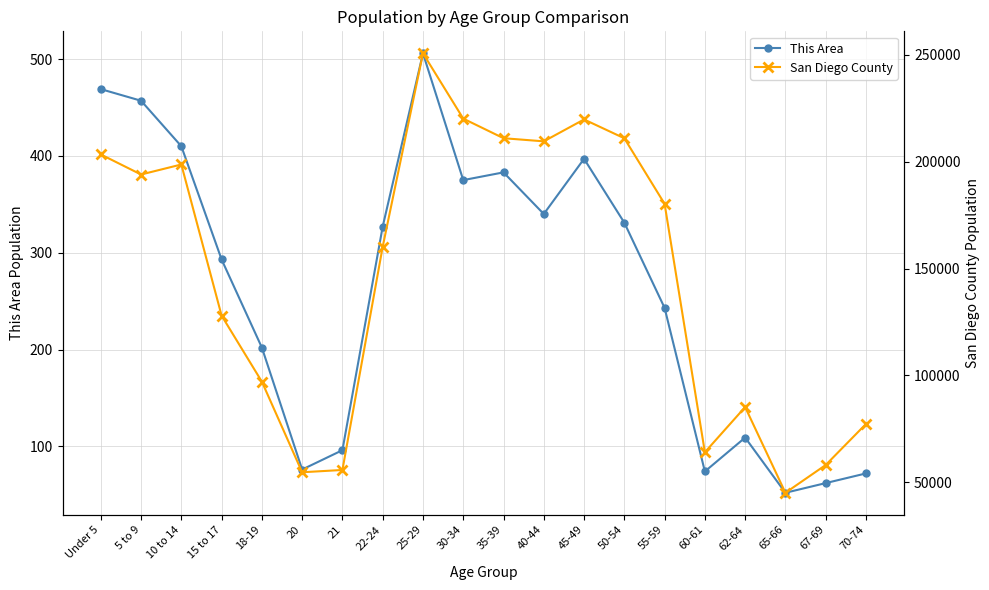

What is the sum of all This Area values?

5274